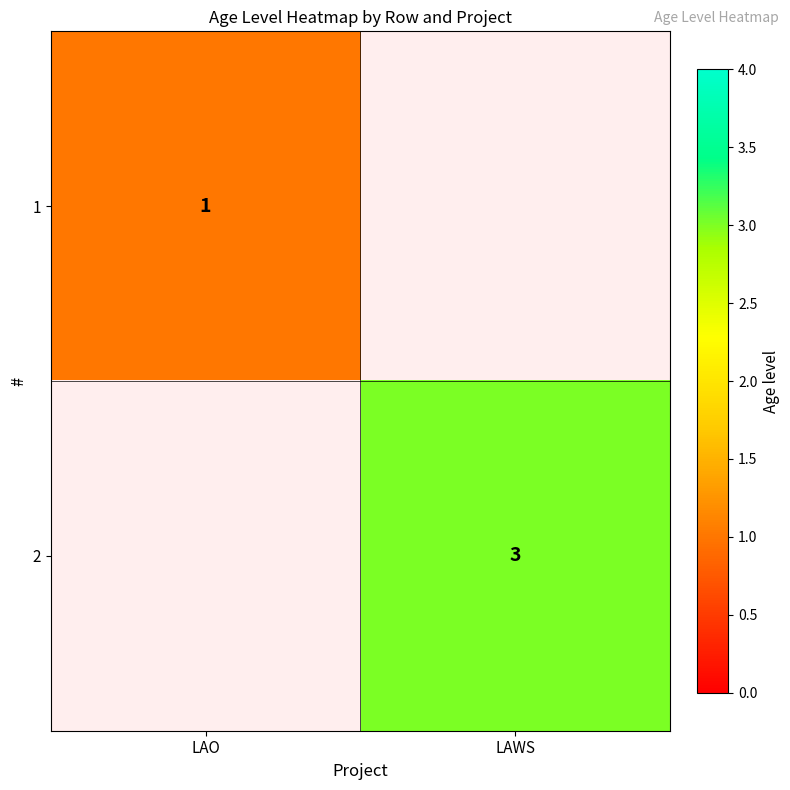

At how many categories does at least one series exceed 2?

1